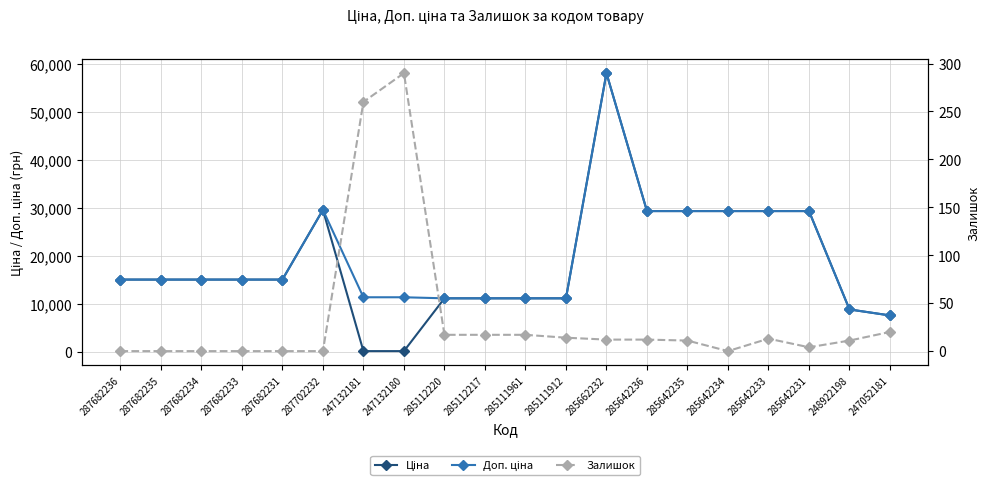

What are all the series names shown in the legend?

Ціна, Доп. ціна, Залишок